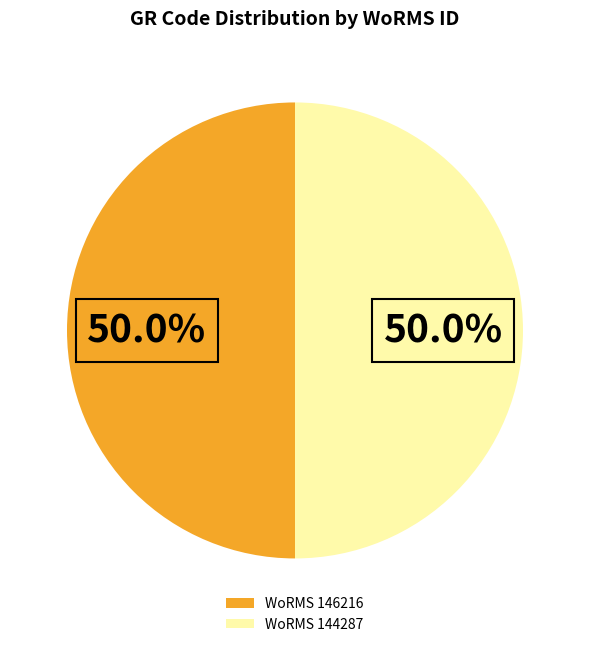

Approximately how many times larger is the value at WoRMS 144287 compared to WoRMS 146216?

1.0